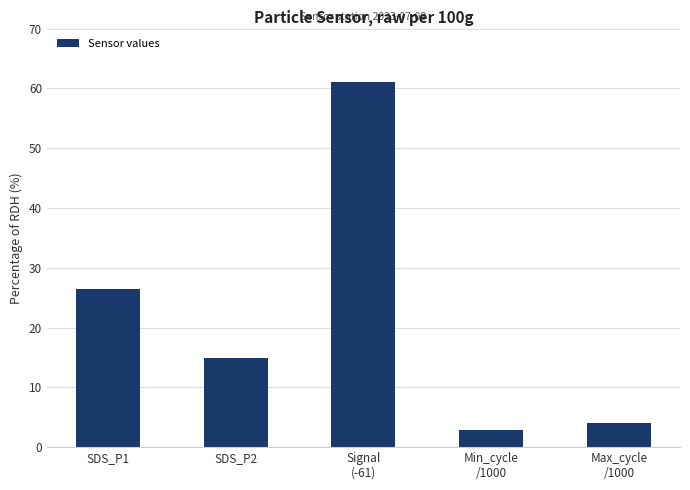

What is the difference between the maximum and second lowest values?

57.0